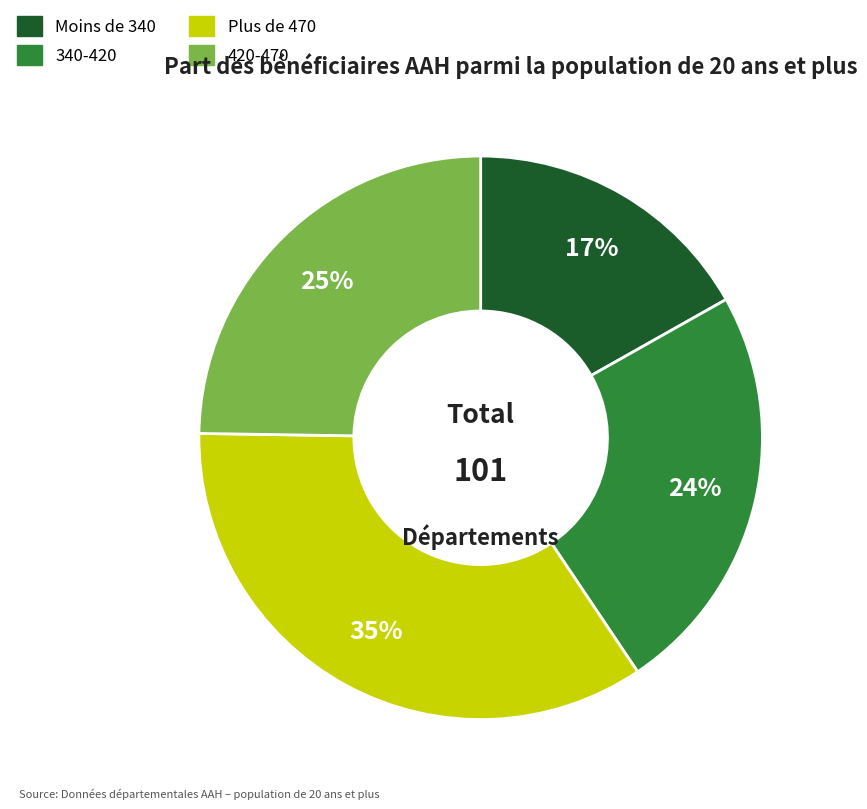

How many segments does this pie chart have?

4